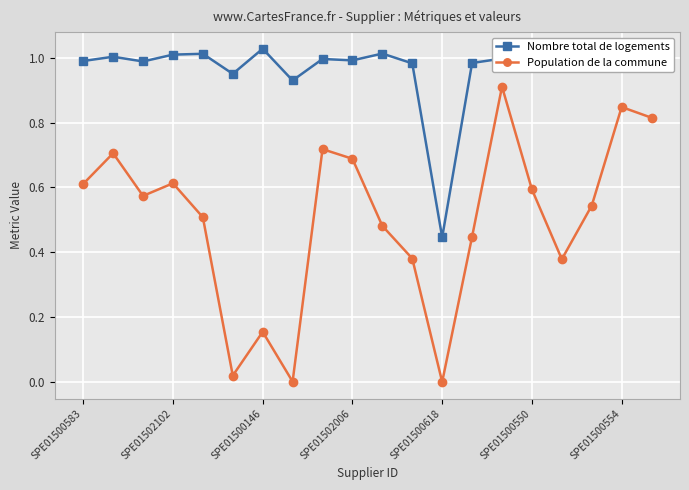

Which series has the largest range (max minus min)?

Population de la commune